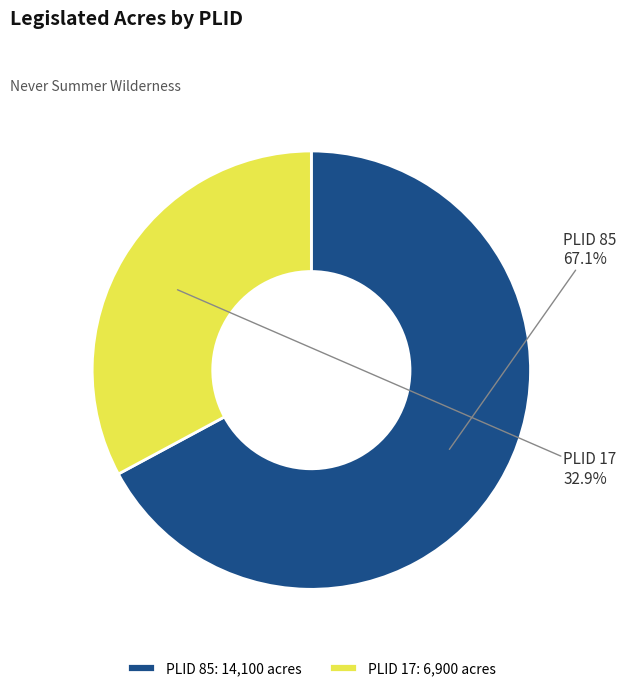

Which has a higher value, PLID 85 or PLID 17?

PLID 85